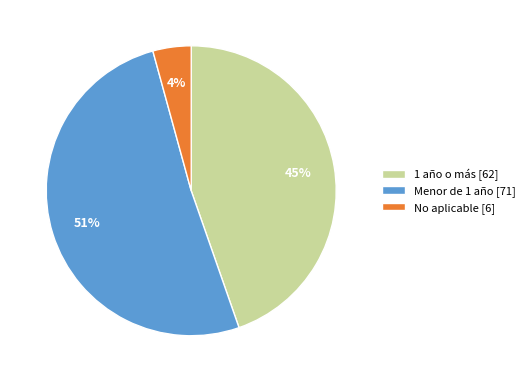

True or false: 1 año o más accounts for 38% of the total.

False